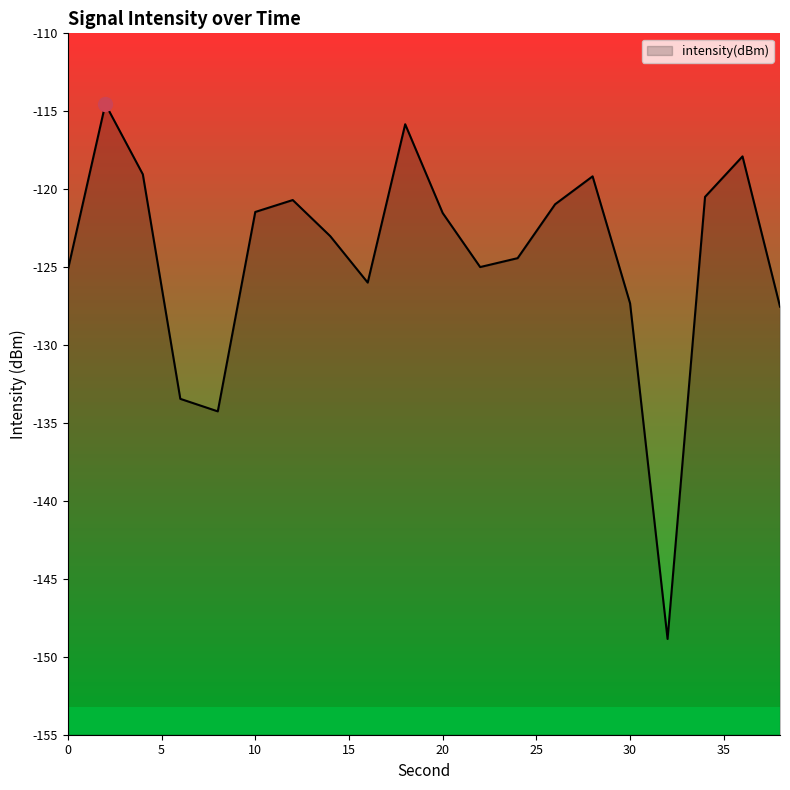

What is the sum of all values?

-2486.6